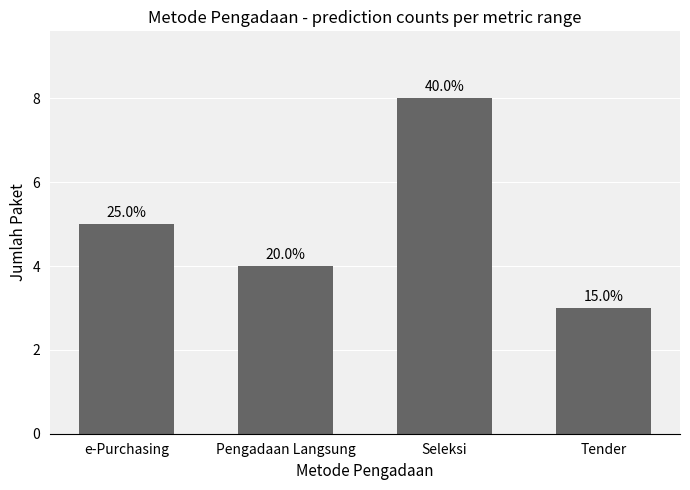

The chart shows a value of 2 at Pengadaan Langsung. True or false?

False